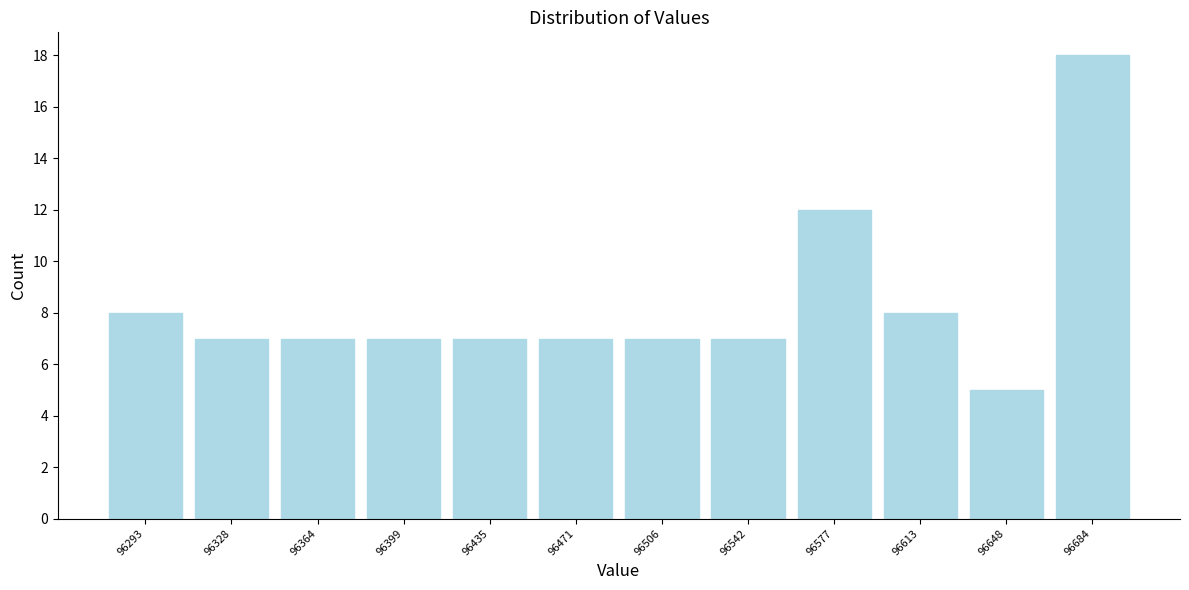

Reading left to right, list every bar in this chart as the range it spans on the x-axis followed by its height. Neither the bar edges nor the heights are printed on the chart, so give them approximately, as read against the axes.

96275 to 96310: 8
96310 to 96345: 7
96345 to 96380: 7
96380 to 96415: 7
96415 to 96455: 7
96455 to 96490: 7
96490 to 96525: 7
96525 to 96560: 7
96560 to 96595: 12
96595 to 96630: 8
96630 to 96665: 5
96665 to 96700: 18